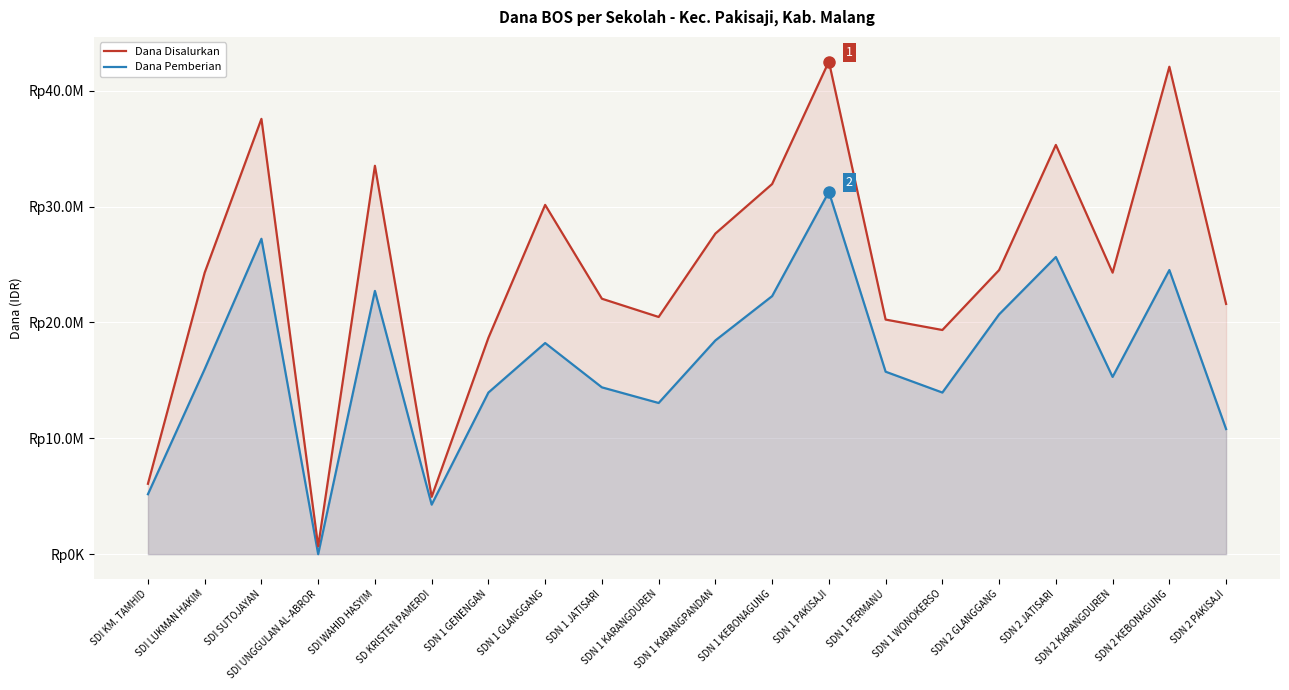

What is the difference between the maximum and second lowest values in the Dana Pemberian series?

27000000